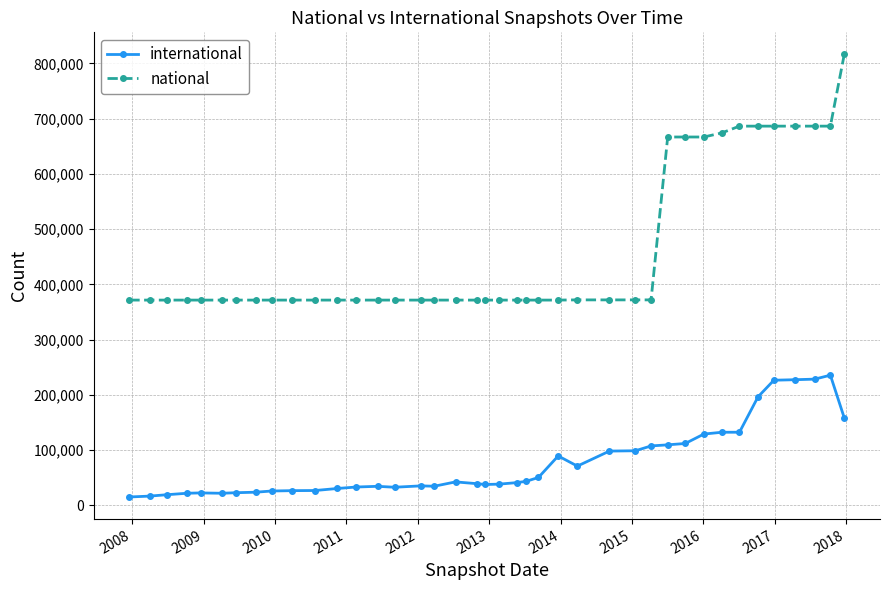

Which series has the largest total across all categories?

national